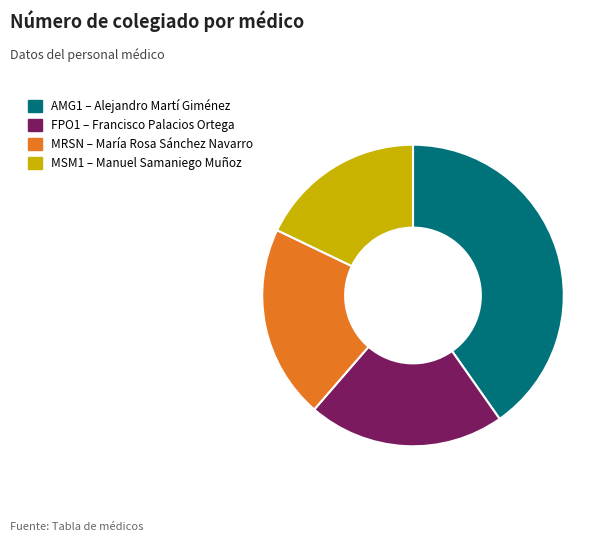

Count the number of slices in the pie.

4